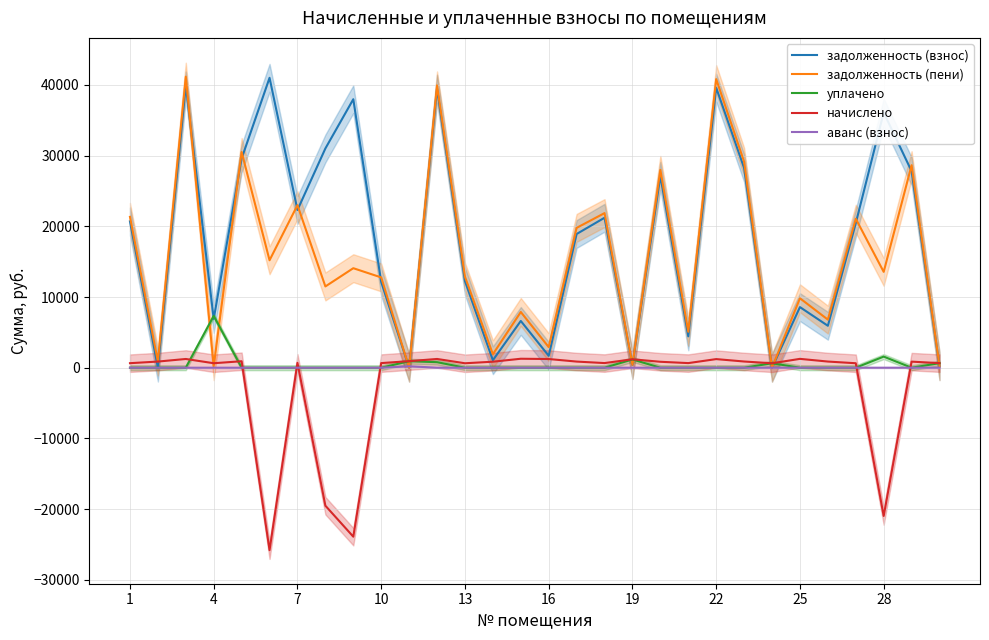

What is the sum of all аванс (взнос) values?

207.1